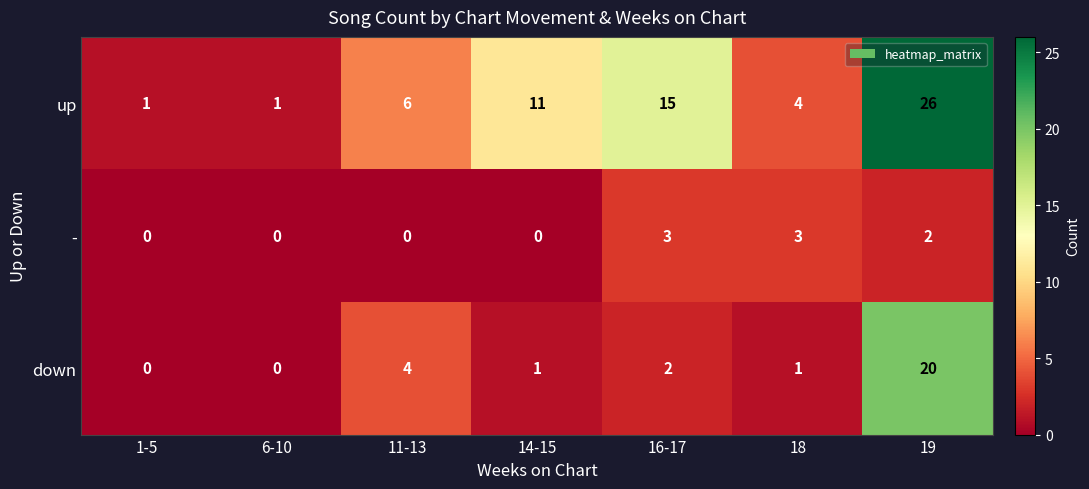

Count the - values in the range 0 to 3.

7